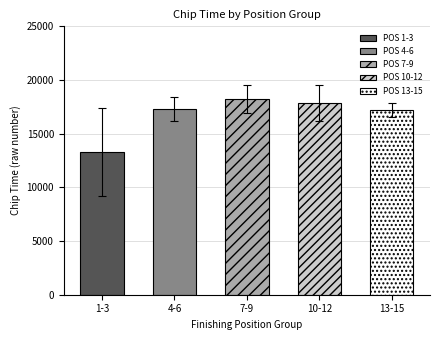

What is the average value?

16783